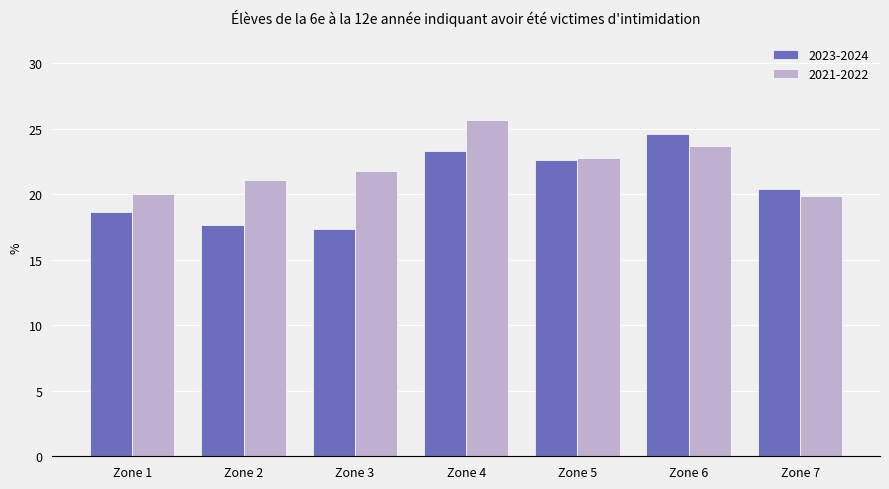

How many series are shown in this chart?

2